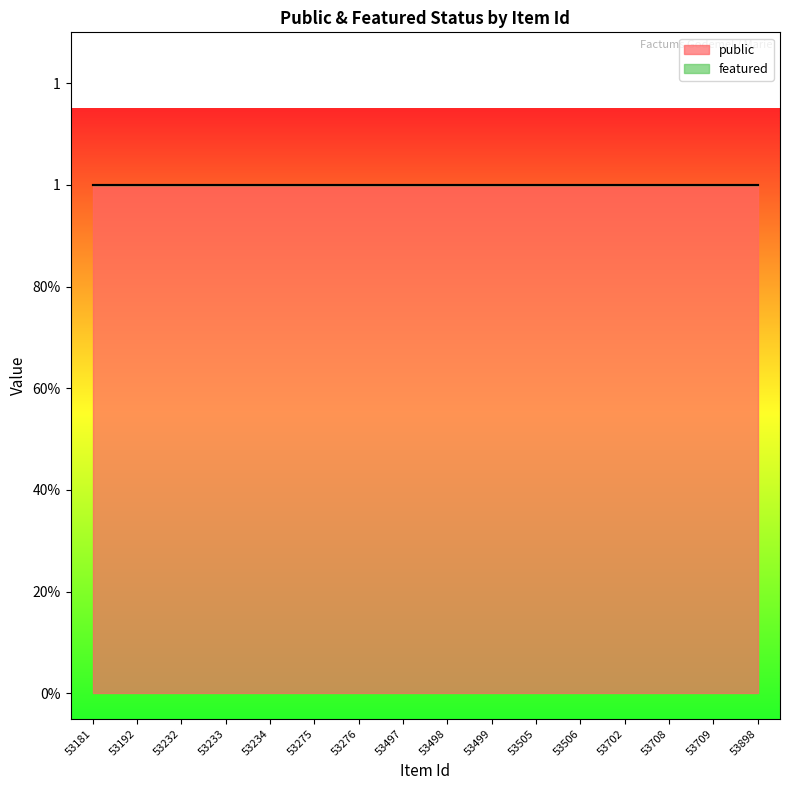

True or false: featured and public intersect in this chart.

False